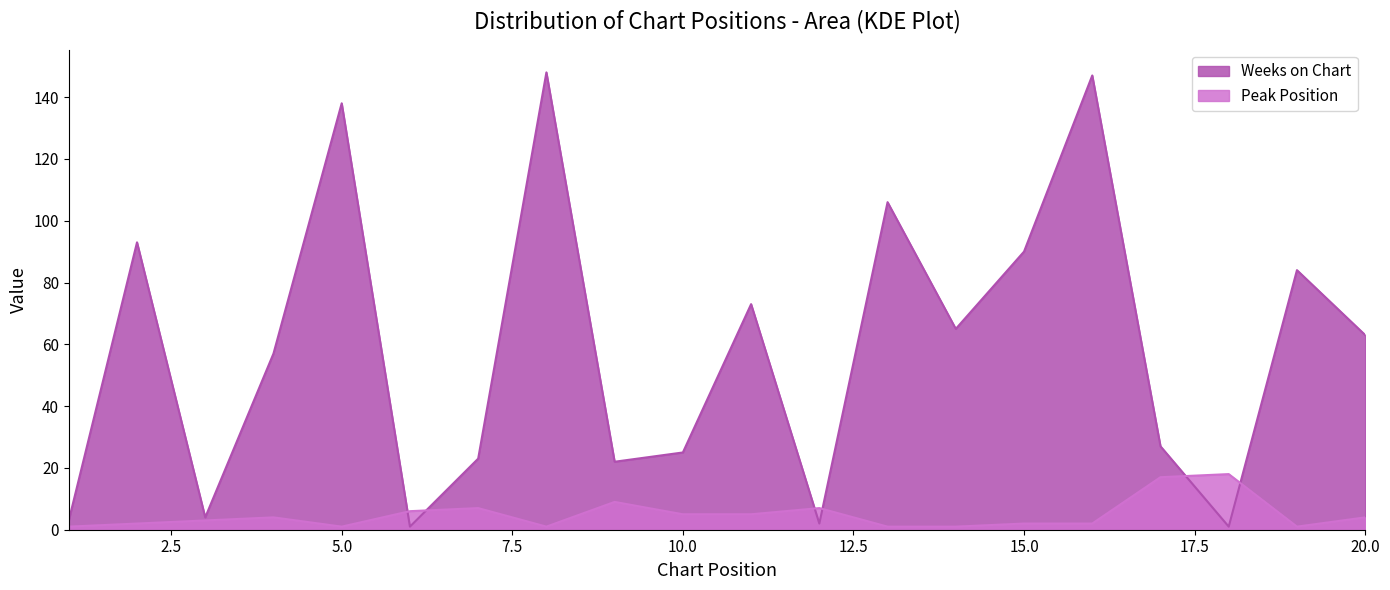

In Weeks on Chart, how many points are higher than both neighbors (excluding endpoints)?

7